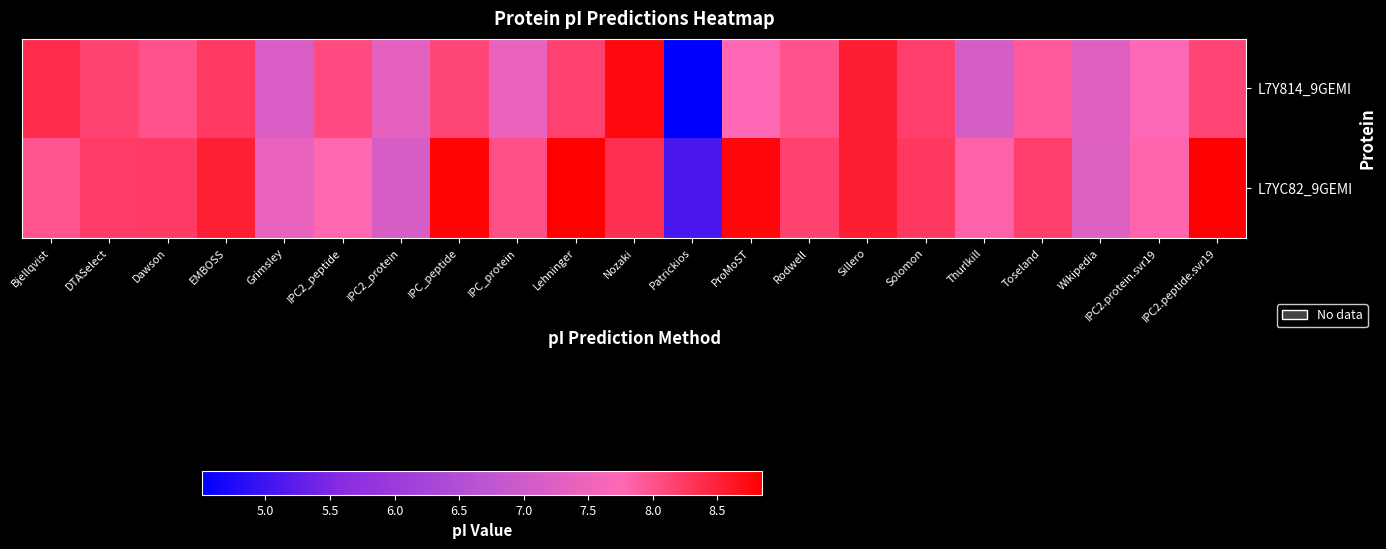

Rank the series by their average value, from highest to lowest.

L7YC82_9GEMI, L7Y814_9GEMI